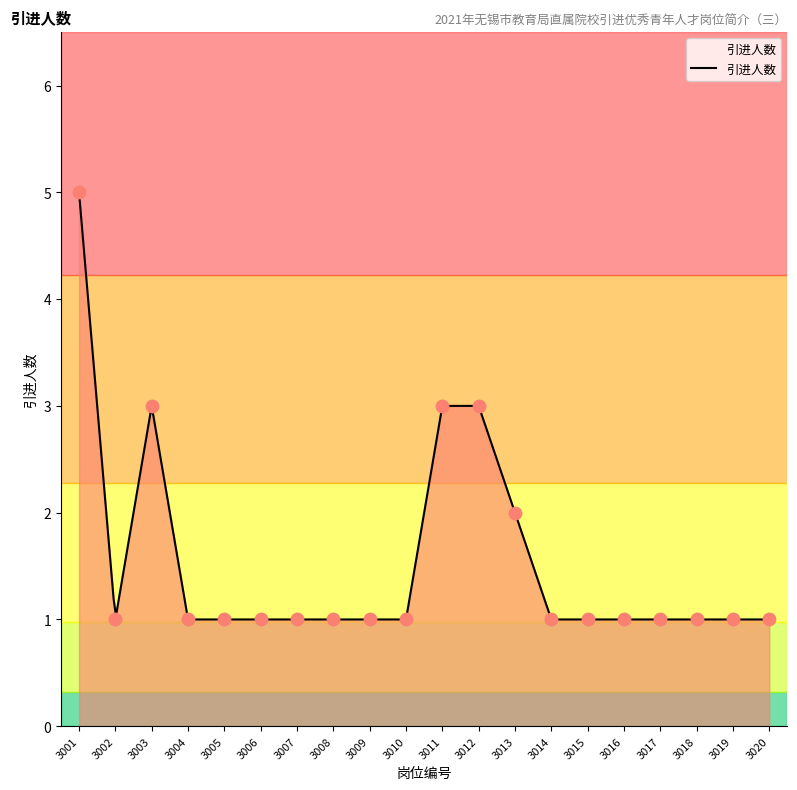

Which has a higher value, 3006 or 3011?

3011